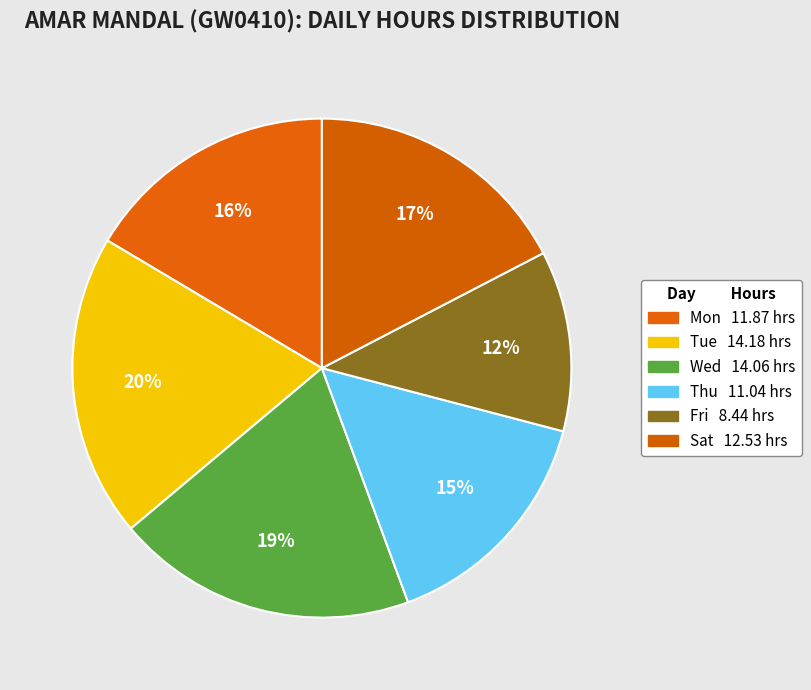

Count the number of slices in the pie.

6